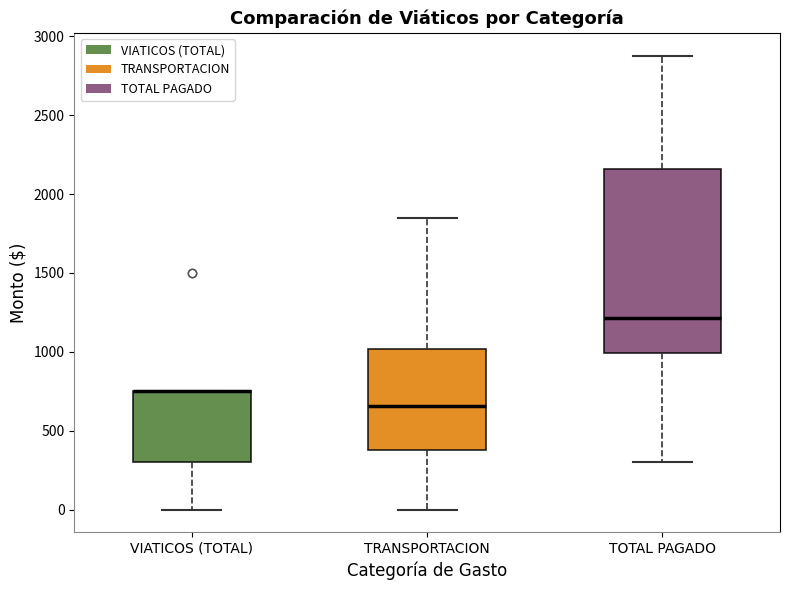

Where is the lower edge of the box for TOTAL PAGADO on the y-axis? The values are not printed on the chart, so give them approximately, as read against the axis.

1000